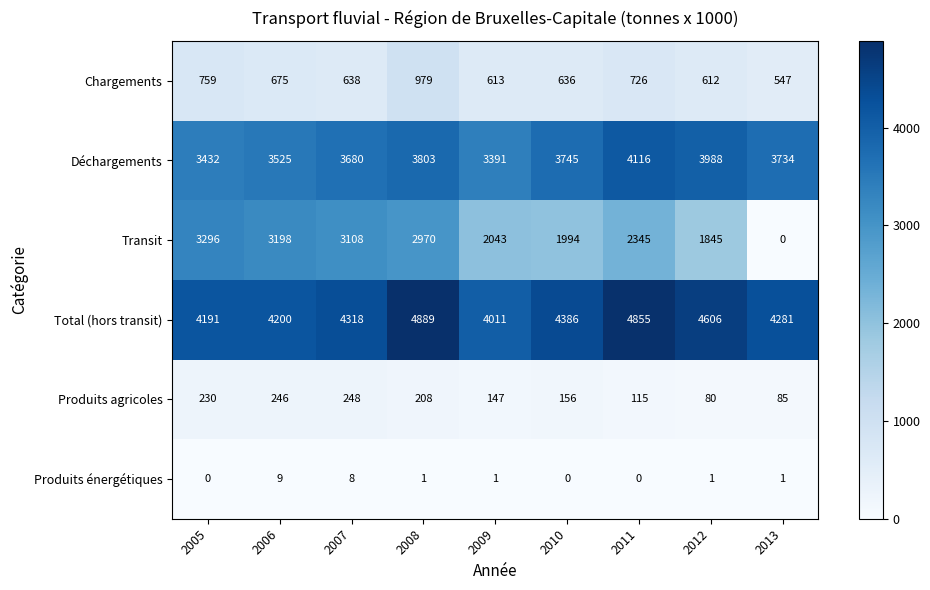

What is the difference between the second highest and minimum values in the Transit series?

3198